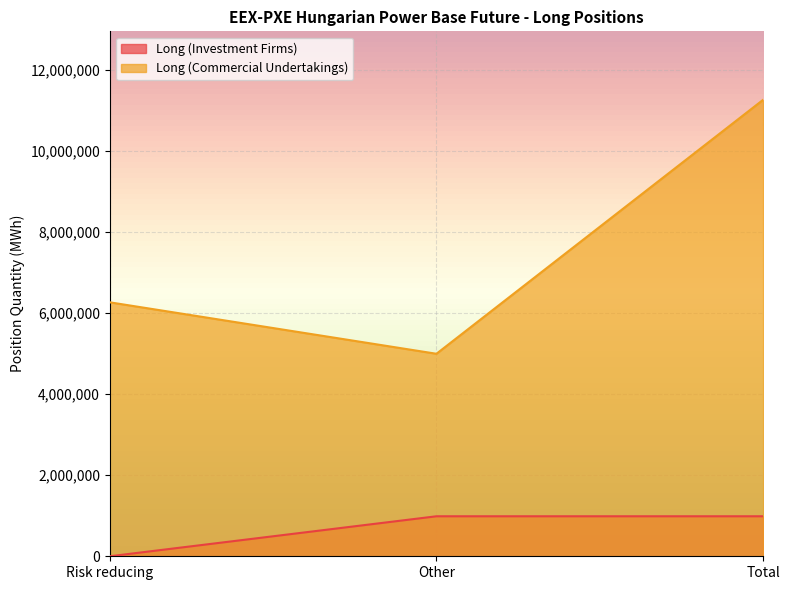

What is the label of the 2nd point from the left?

Other